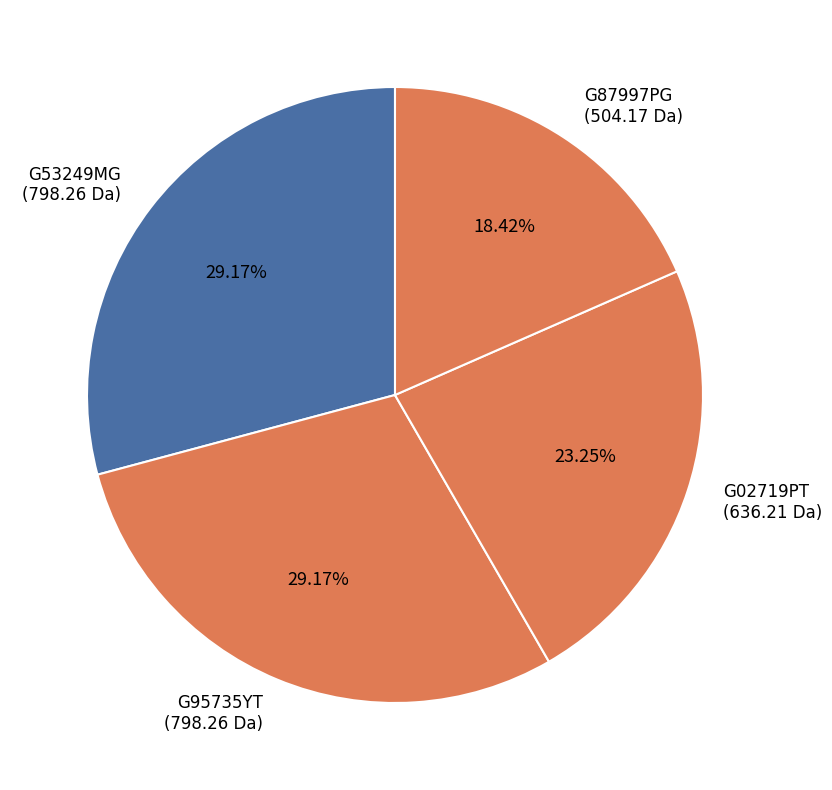

Which has a higher value, G87997PG or G53249MG?

G53249MG